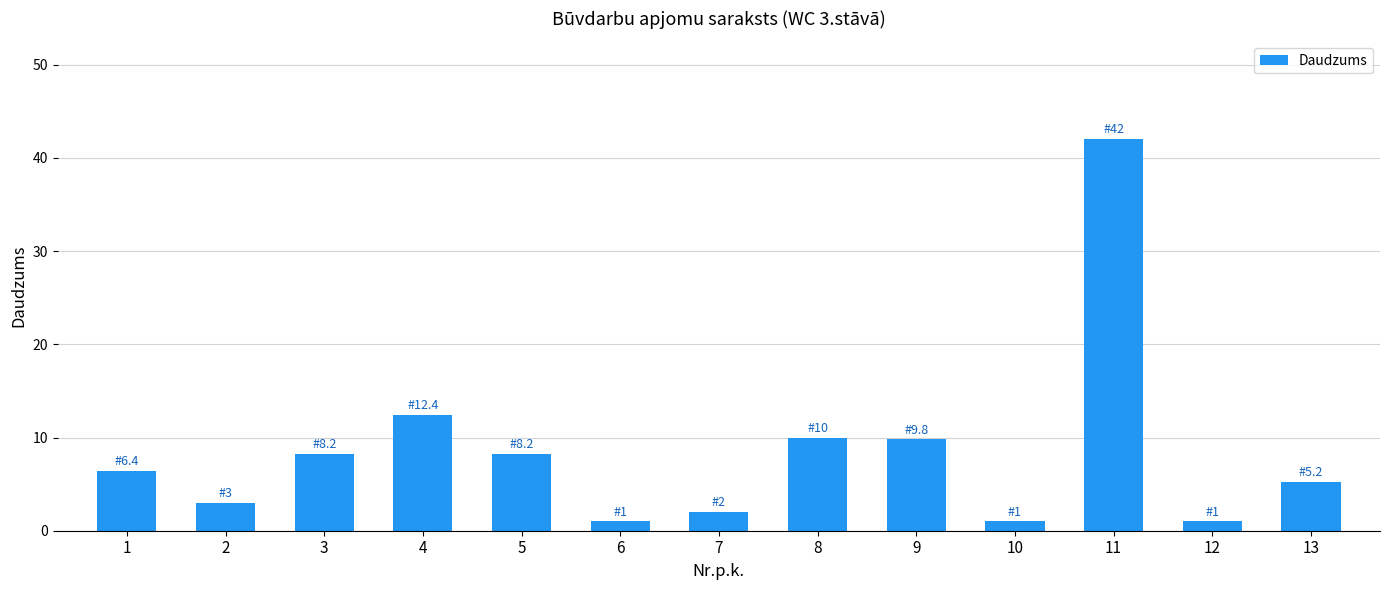

The chart shows a value of 9.8 at 9. True or false?

True